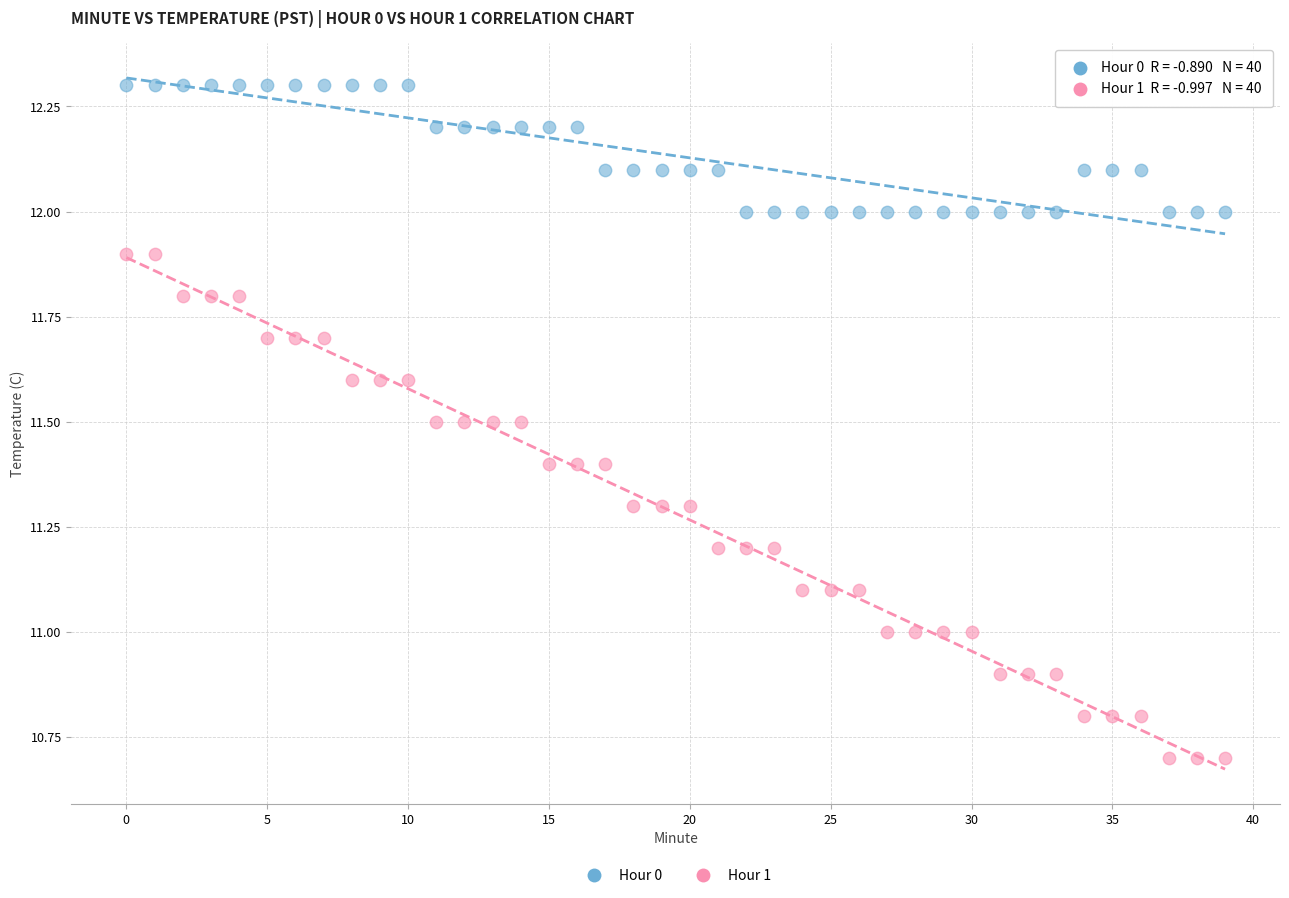

What are all the series names shown in the legend?

Hour 0, Hour 1